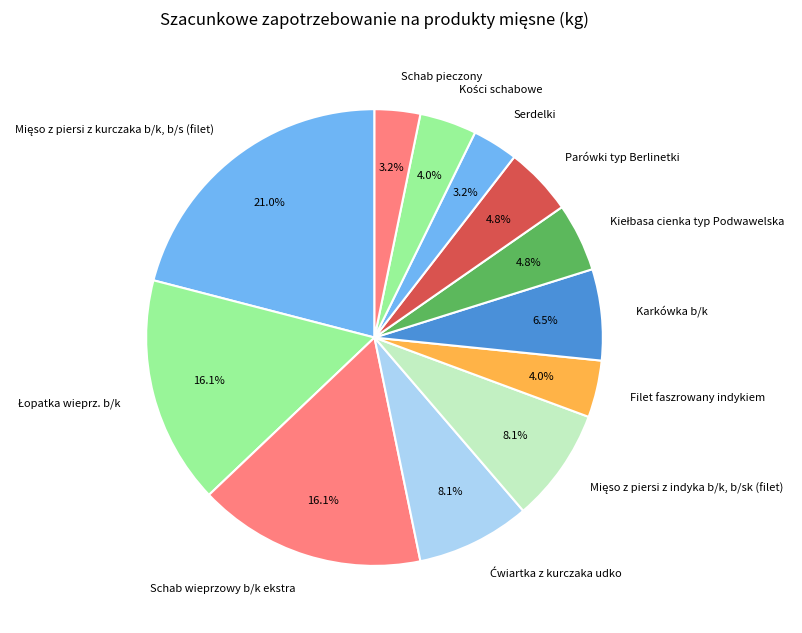

Is Filet faszrowany indykiem the majority of the pie?

No